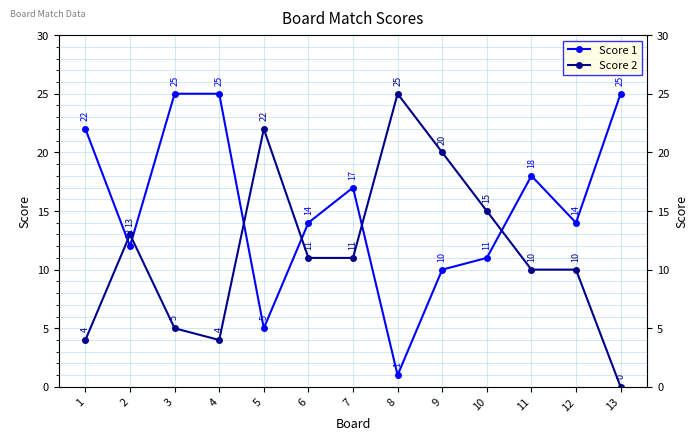

Where does the Score 1 series first go above 14?

1